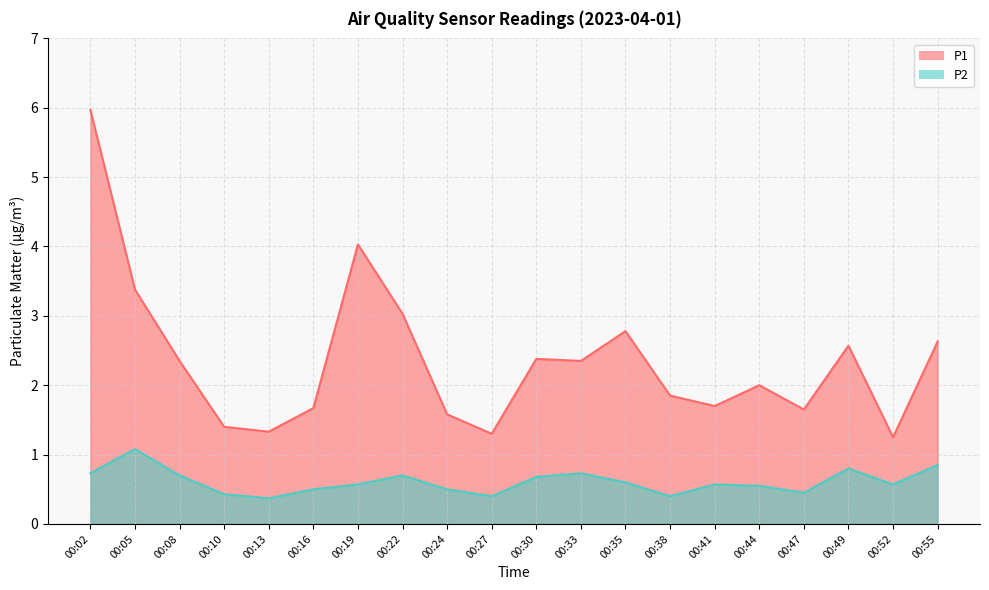

At 00:19, list the series in order from largest to smallest.

P1, P2